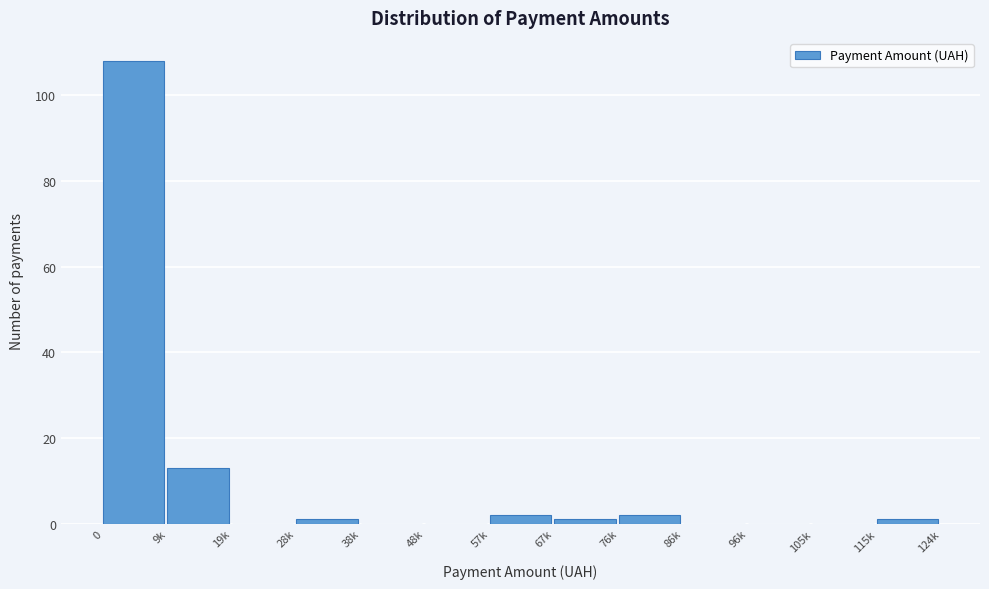

Reading right to left, list all the values displayed in this chart.

115k=1	105k=0	96k=0	86k=0	76k=2	67k=1	57k=2	48k=0	38k=0	28k=1	19k=0	9k=13	0=108